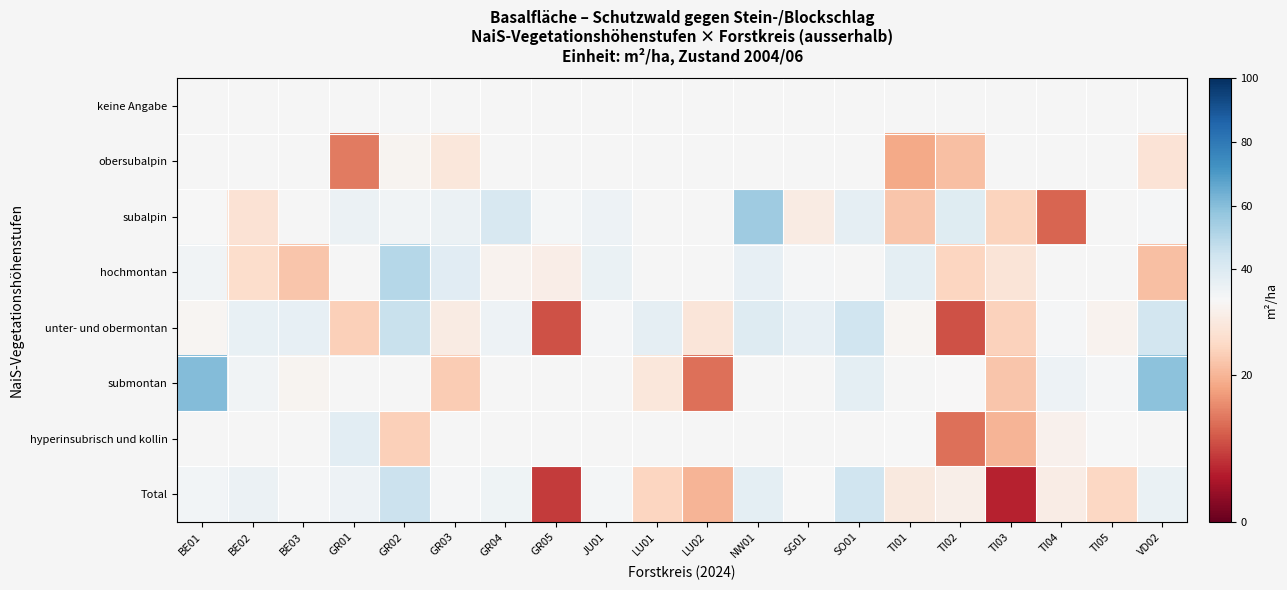

The value of hyperinsubrisch und kollin at GR02 is 23.1. True or false?

True